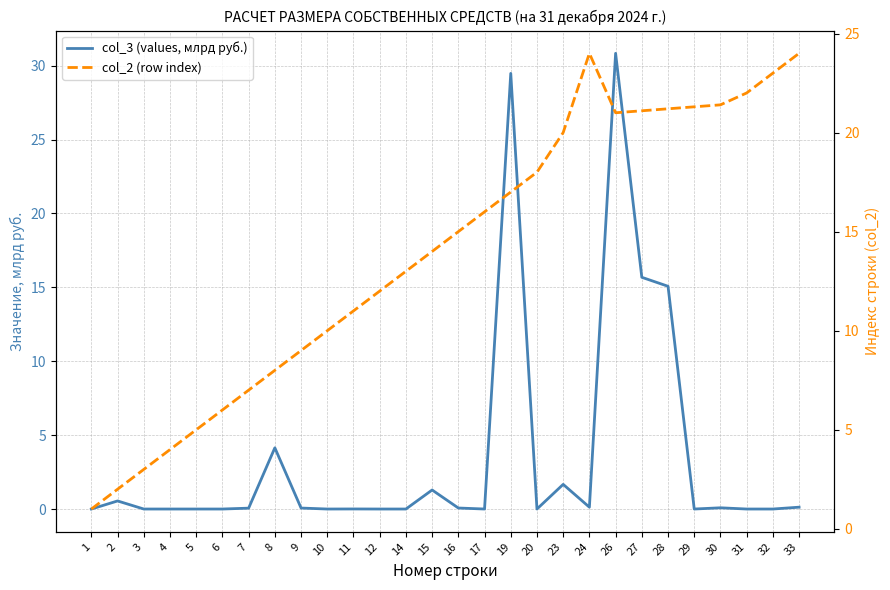

How many categories are shown in the chart?

28